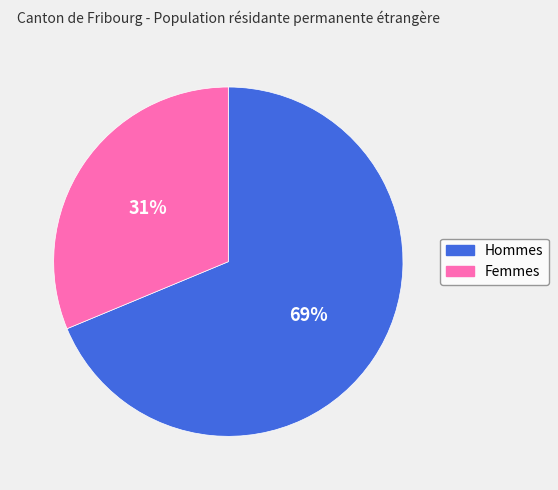

True or false: Femmes accounts for 41% of the total.

False